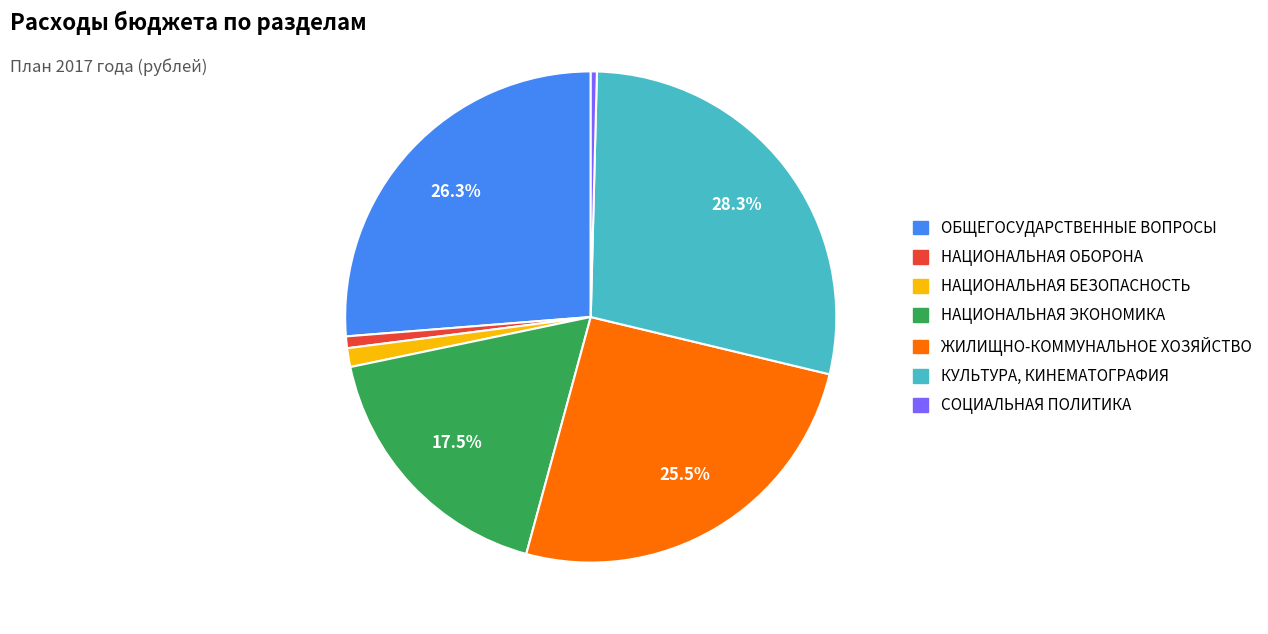

To the nearest percent, what is the combined percentage of НАЦИОНАЛЬНАЯ ОБОРОНА and ОБЩЕГОСУДАРСТВЕННЫЕ ВОПРОСЫ?

27%